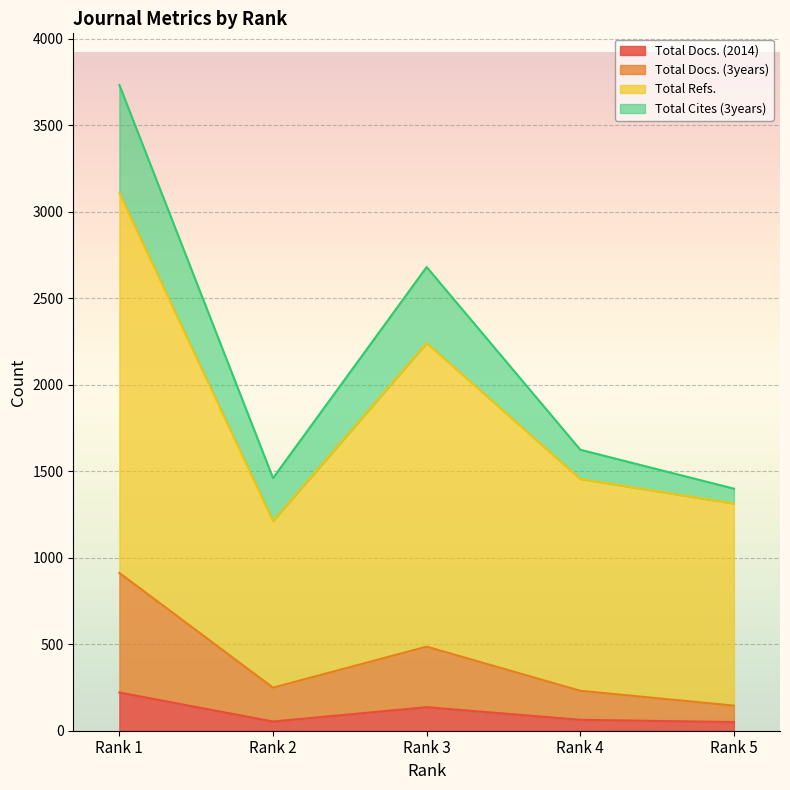

How many interior local valleys does the Total Refs. series have?

1